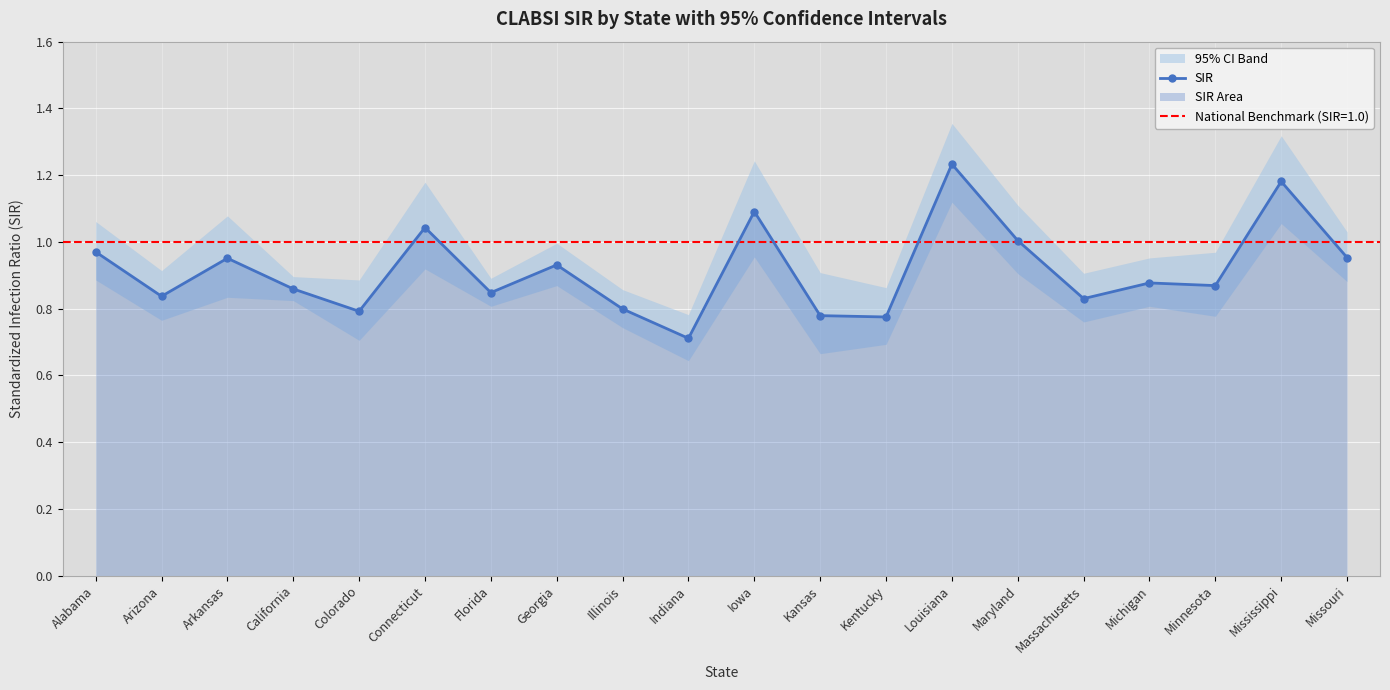

Reading left to right, list all the values displayed in this chart.

1.0	0.8	1.0	0.9	0.8	1.0	0.8	0.9	0.8	0.7	1.1	0.8	0.8	1.2	1.0	0.8	0.9	0.9	1.2	1.0